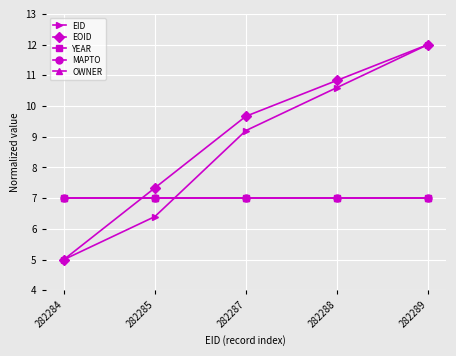

Is this an area chart (filled region under the line)?

No